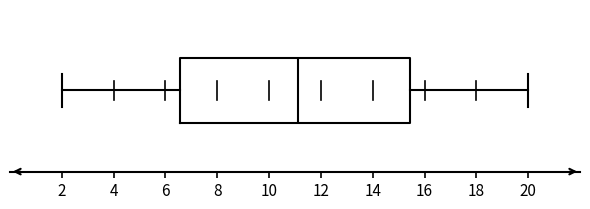

Transcribe this box plot: give where the median line is, the range the box spans, and where the two whiskers end, as read against the x-axis. The values are not printed on the chart, so give them approximately, as read against the axis.

median 11.2, box 6.6 to 15.4, whiskers 2.0 to 20.0